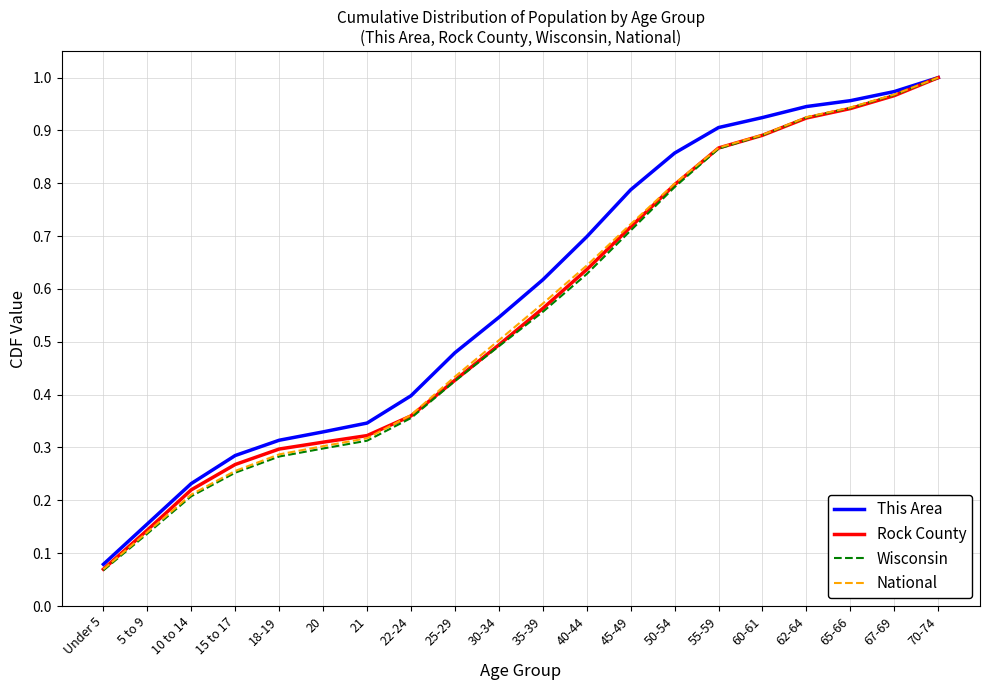

What position from the right is 5 to 9?

19